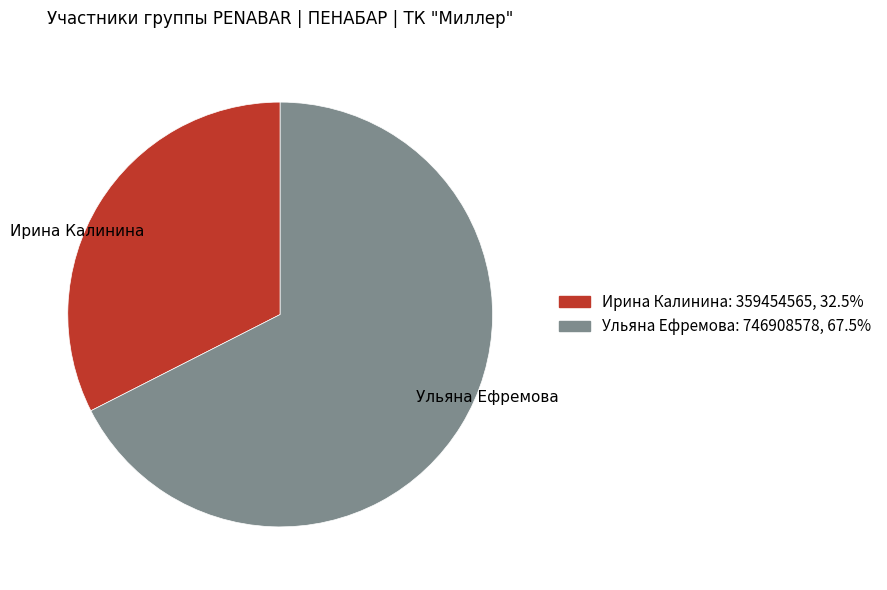

Between Ирина Калинина and Ульяна Ефремова, which is larger?

Ульяна Ефремова